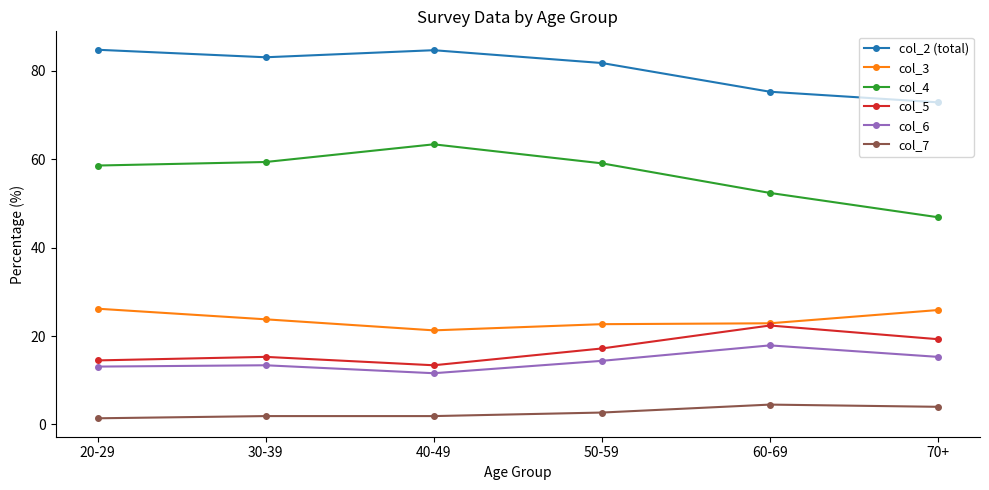

True or false: col_2 (total) and col_6 cross at least once.

False